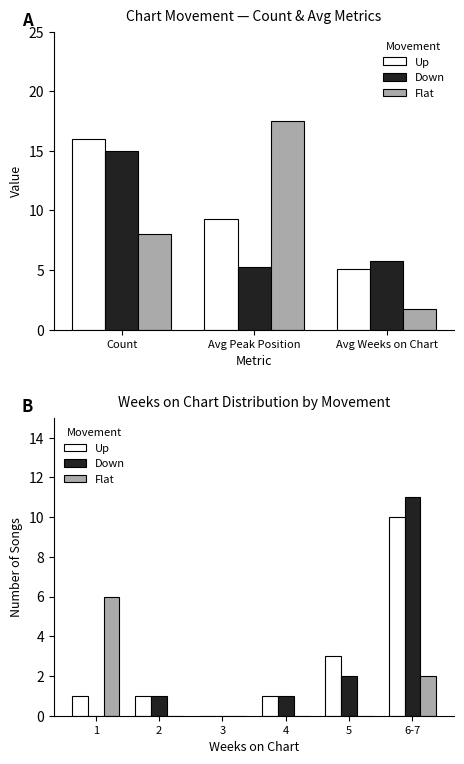

Which series has the largest total across all categories?

Up